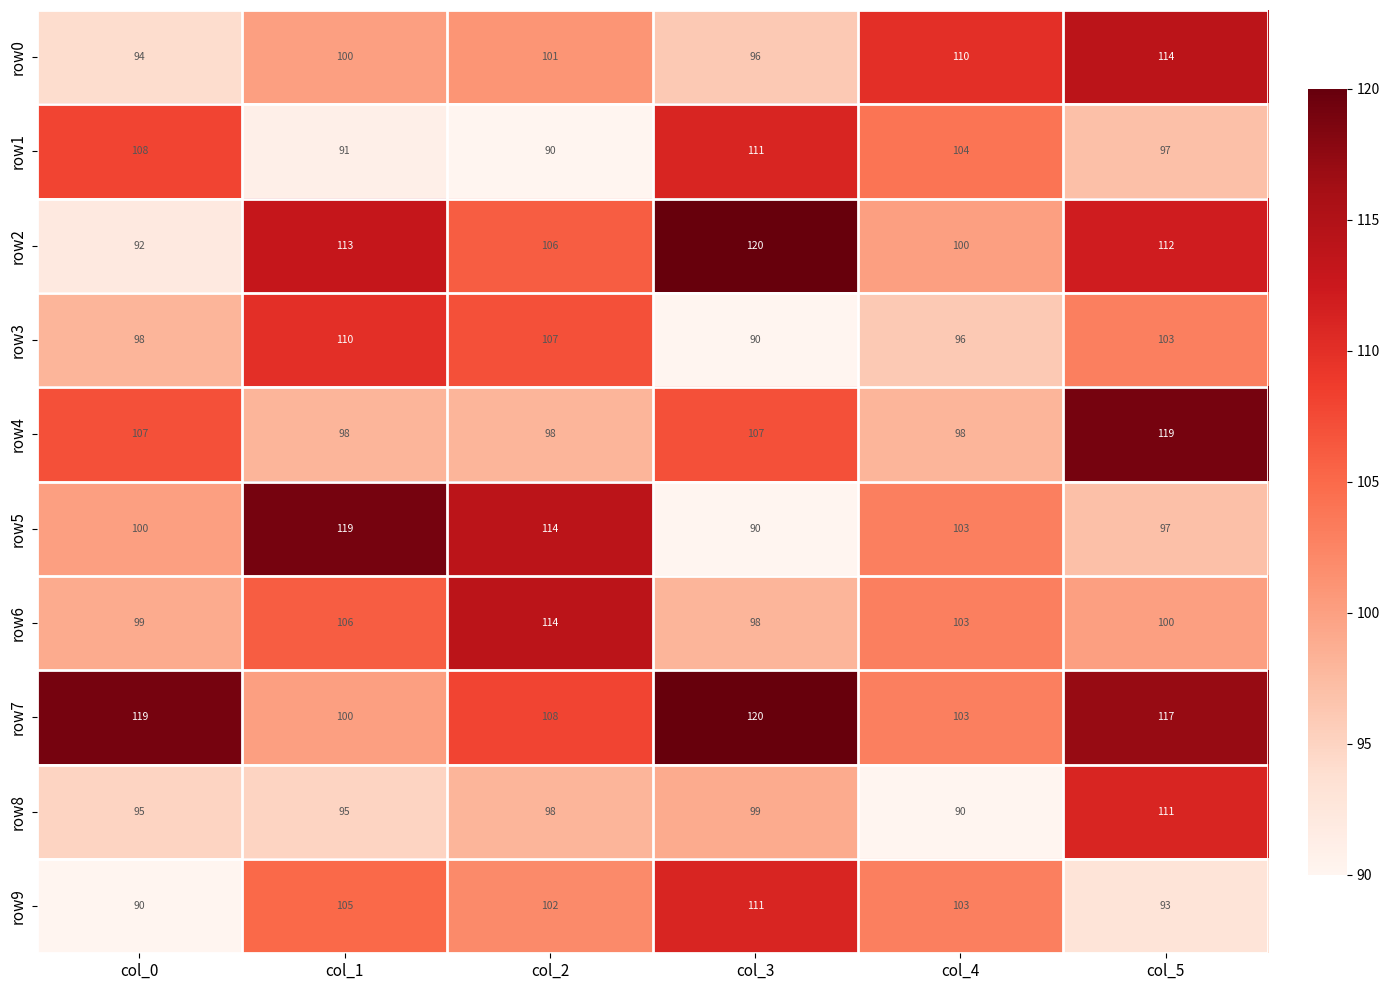

Rank the categories by row2 value from lowest to highest.

col_0, col_4, col_2, col_5, col_1, col_3